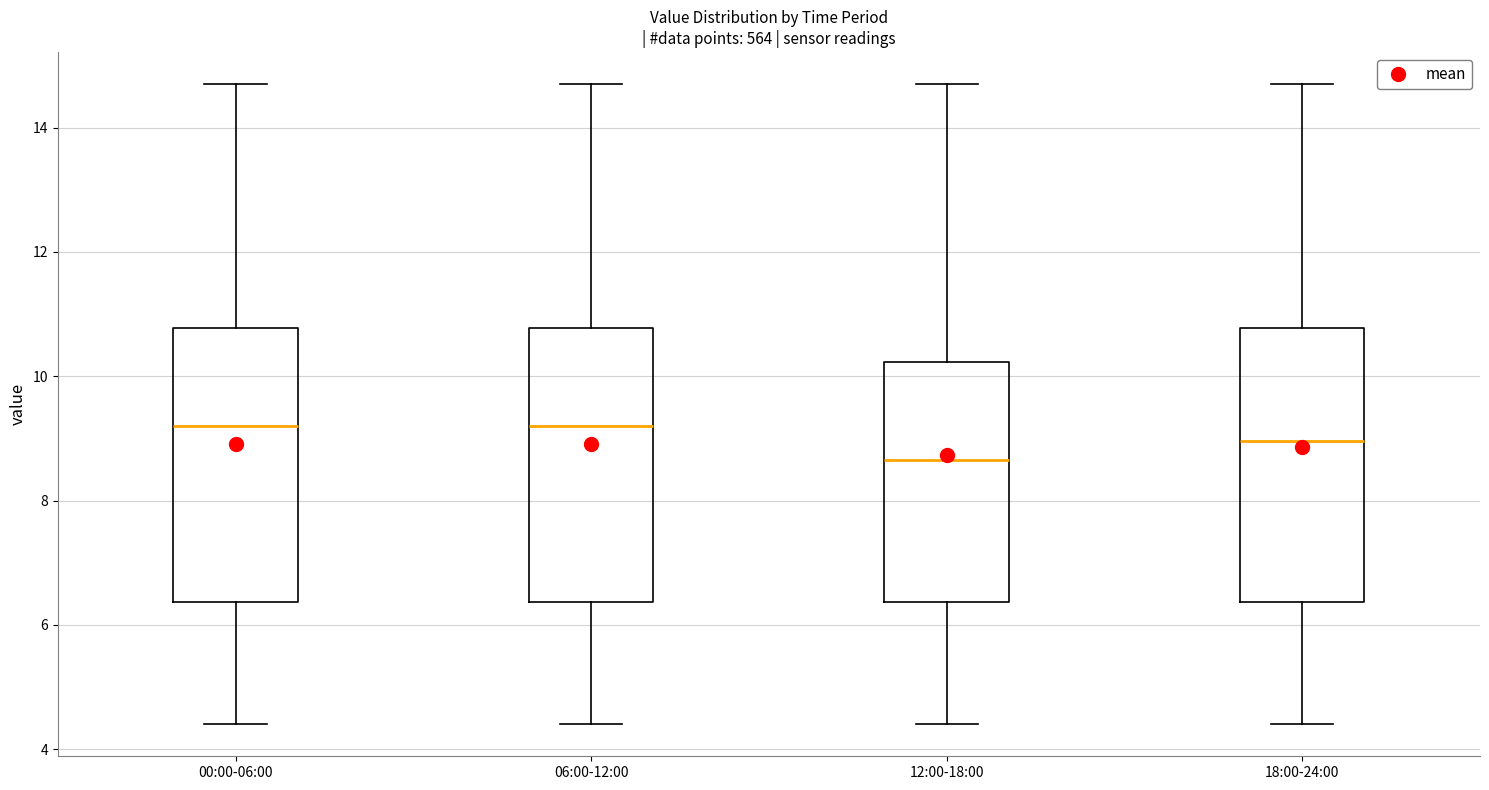

Where does the lower whisker of the box for 06:00-12:00 end on the y-axis? The values are not printed on the chart, so give them approximately, as read against the axis.

4.4